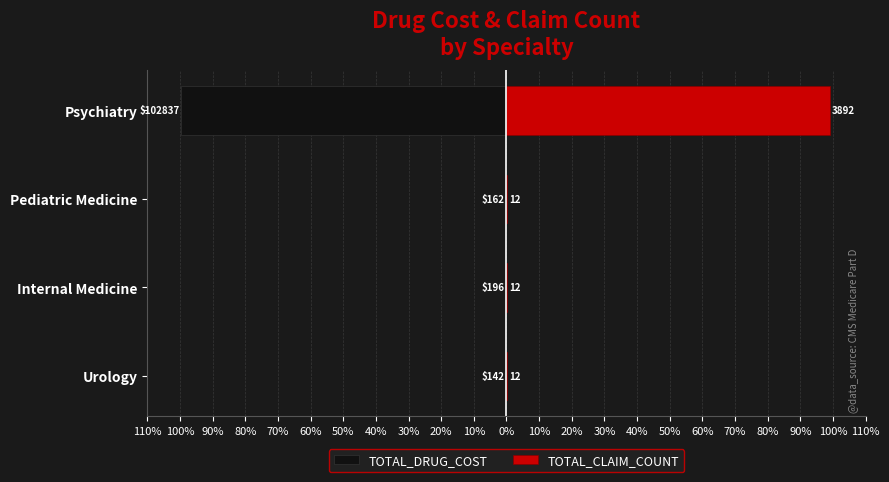

Count the number of categories in the chart.

4